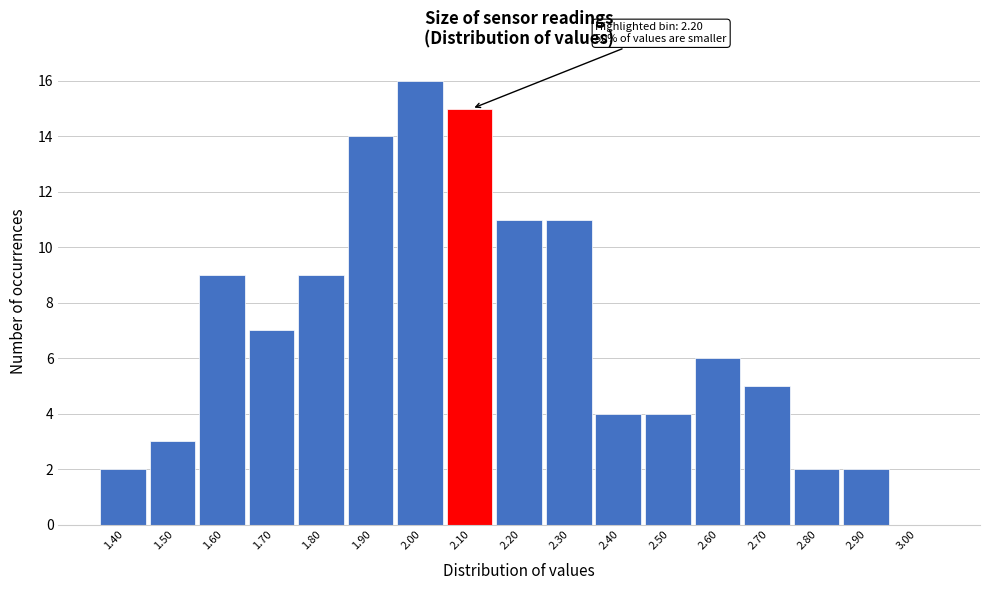

Reading left to right, list all the values displayed in this chart.

1.40=2	1.50=3	1.60=9	1.70=7	1.80=9	1.90=14	2.00=16	2.10=15	2.20=11	2.30=11	2.40=4	2.50=4	2.60=6	2.70=5	2.80=2	2.90=2	3.00=0